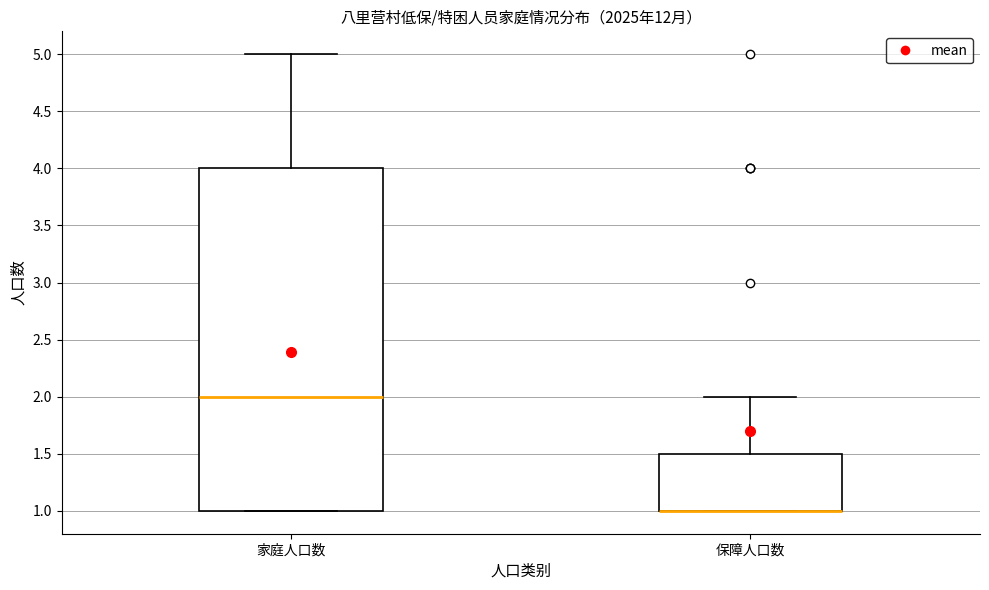

Reading left to right, transcribe this box plot: for each box, give where its median line is, the range the box spans, and where its two whiskers end, as read against the y-axis. The values are not printed on the chart, so give them approximately, as read against the axis.

家庭人口数: median 2.0, box 1.0 to 4.0, whiskers 1.0 to 5.0
保障人口数: median 1.0 (drawn on the box's lower edge), box 1.0 to 1.5, whiskers 1.0 to 2.0